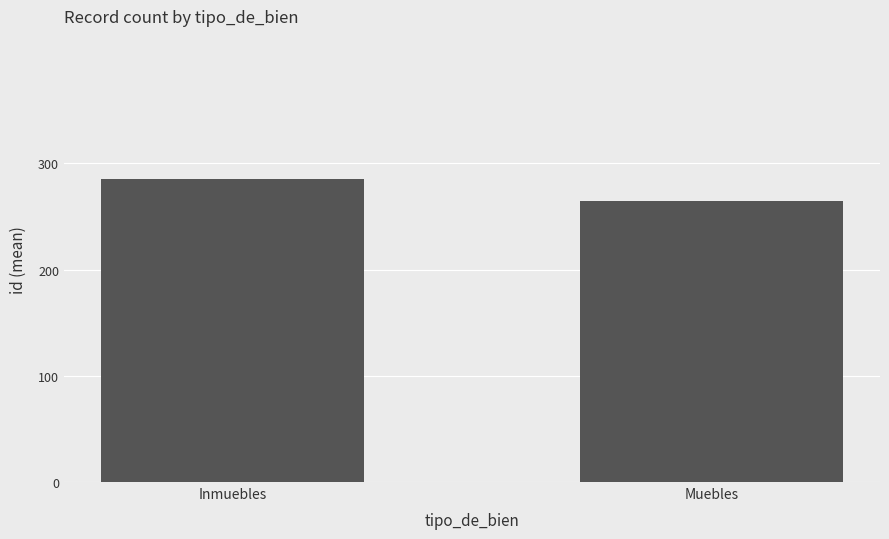

Does the chart contain any negative values?

No